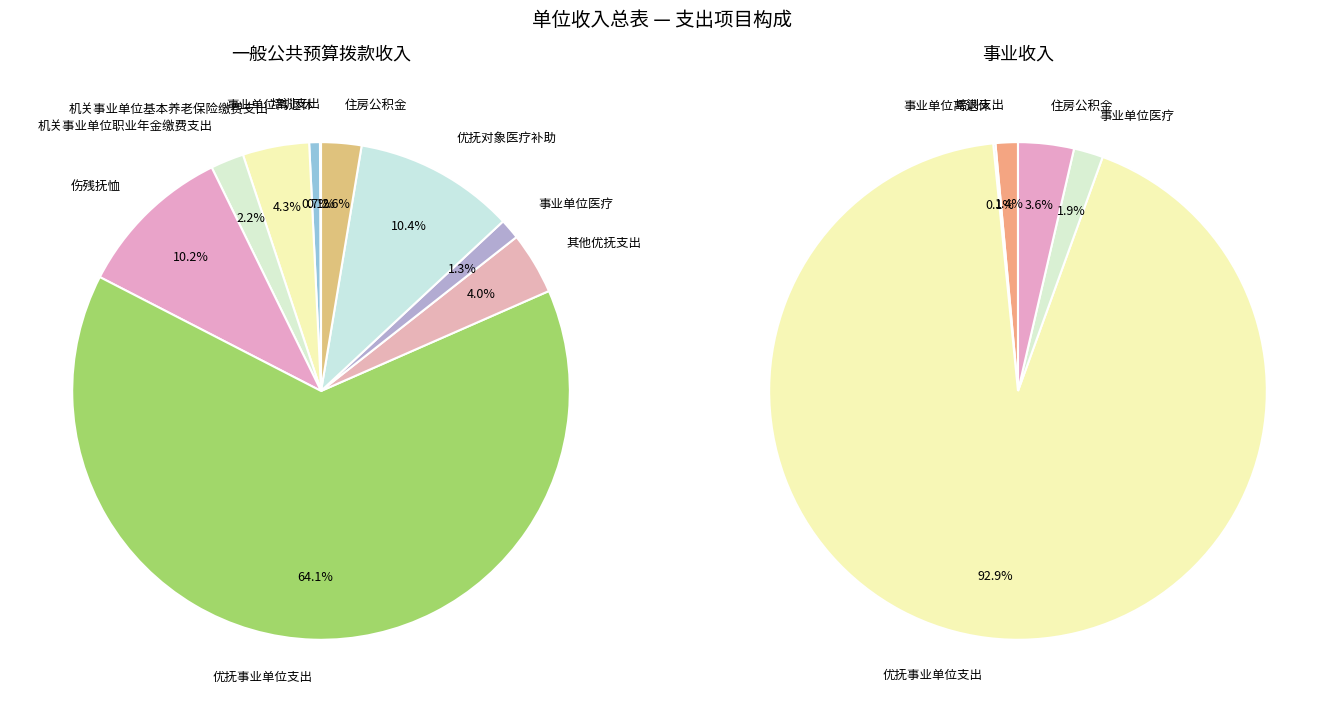

What percentage is the 伤残抚恤 slice, to the nearest percent?

10%